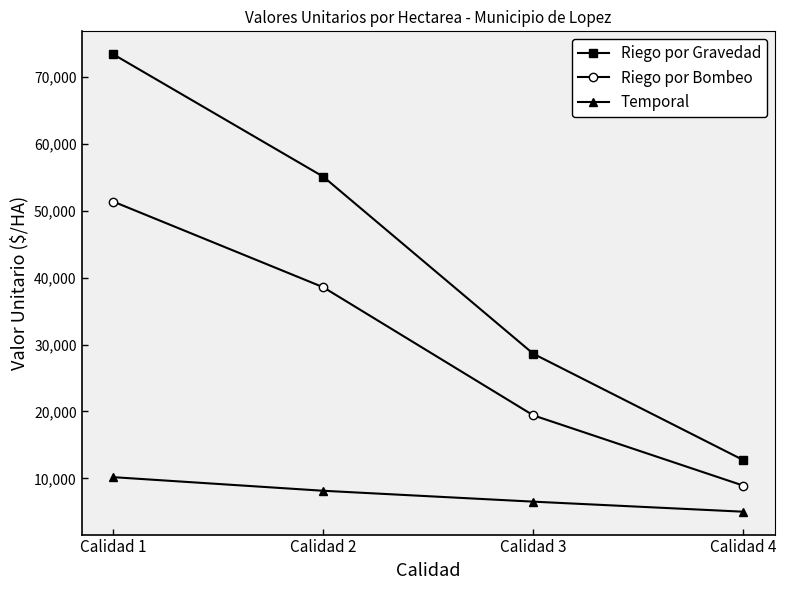

True or false: Riego por Gravedad and Temporal cross at least once.

False